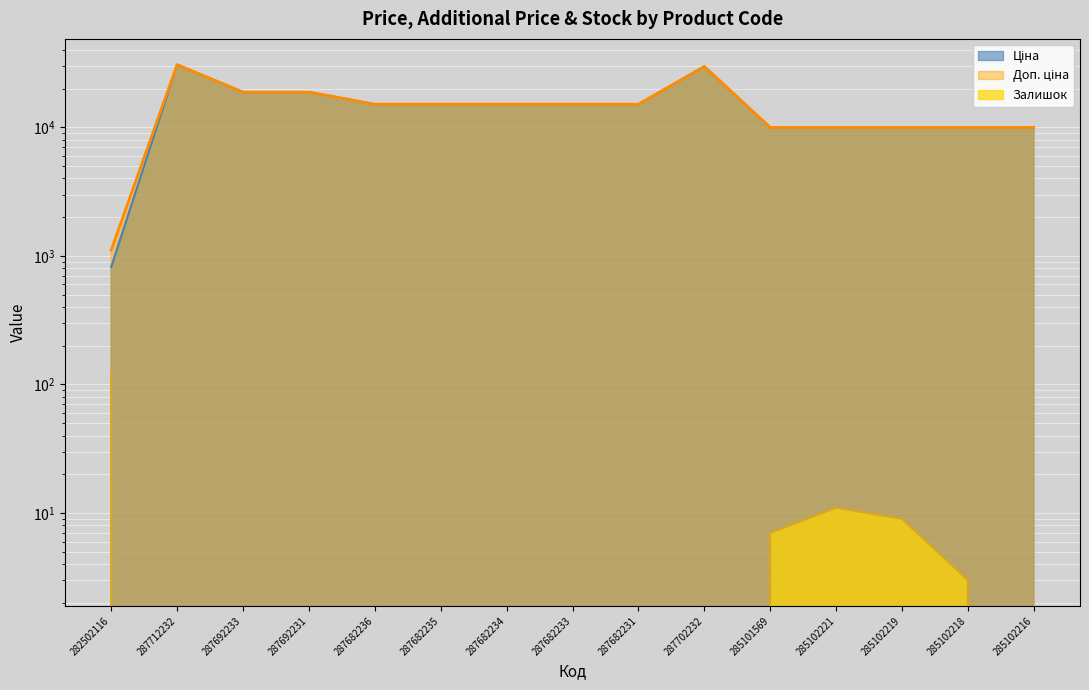

Reading right to left, list all the values displayed in this chart.

Ціна: 9975.0	9975.0	9975.0	9975.0	9975.0	29747.2	15120.0	15120.0	15120.0	15120.0	15120.0	18796.8	18796.8	30717.1	818.5
Доп. ціна: 9975.0	9975.0	9975.0	9975.0	9975.0	29747.2	15120.0	15120.0	15120.0	15120.0	15120.0	18796.8	18796.8	30717.1	1109.2
Залишок: 0.0	3.0	9.0	11.0	7.0	0.0	0.0	0.0	0.0	0.0	0.0	0.0	0.0	0.0	125.0